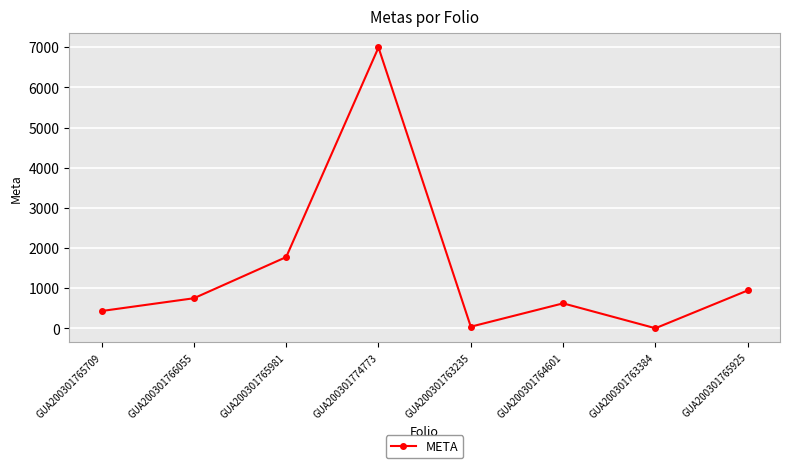

Reading left to right, extract all data points from this chart.

GUA200301765709=433.7	GUA200301766055=751.7	GUA200301765981=1776.8	GUA200301774773=6995.0	GUA200301763235=43.4	GUA200301764601=624.6	GUA200301763384=5.0	GUA200301765925=945.7